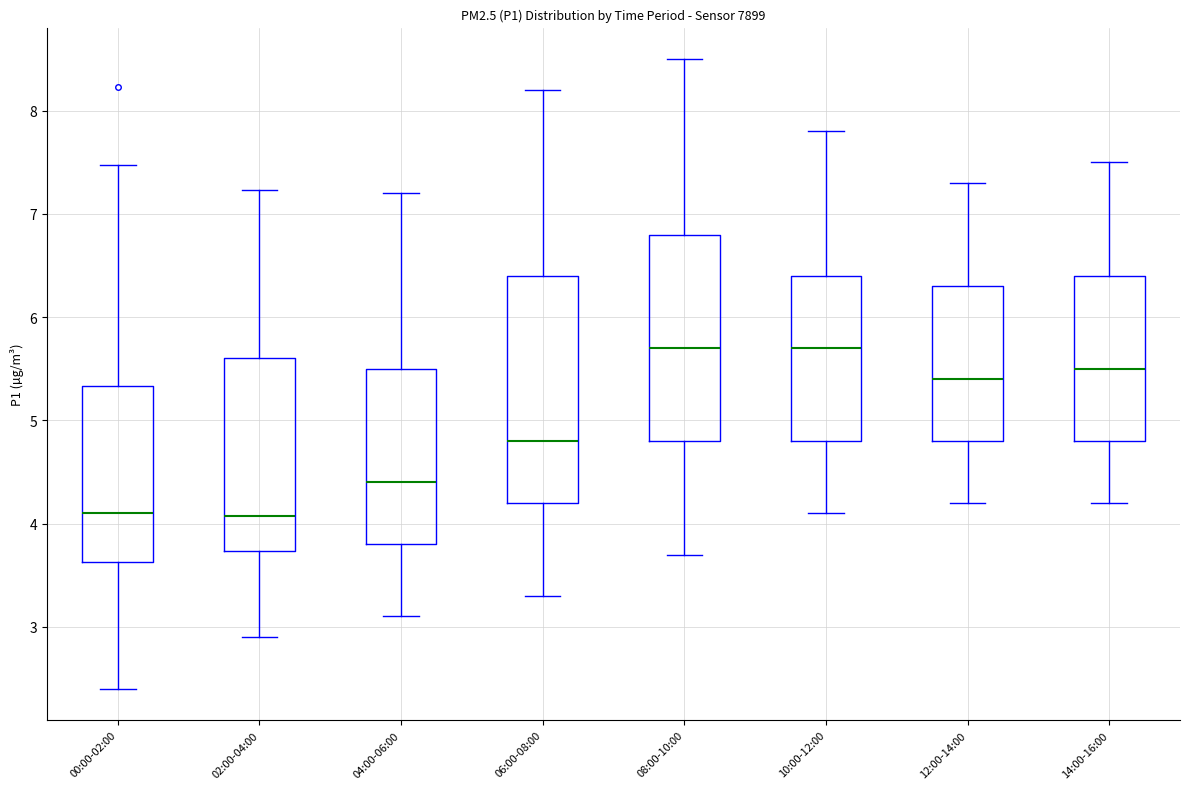

Reading left to right, transcribe this box plot: for each box, give where its median line is, the range the box spans, and where its two whiskers end, as read against the y-axis. The values are not printed on the chart, so give them approximately, as read against the axis.

00:00-02:00: median 4.1, box 3.6 to 5.3, whiskers 2.4 to 7.5
02:00-04:00: median 4.1, box 3.7 to 5.6, whiskers 2.9 to 7.2
04:00-06:00: median 4.4, box 3.8 to 5.5, whiskers 3.1 to 7.2
06:00-08:00: median 4.8, box 4.2 to 6.4, whiskers 3.3 to 8.2
08:00-10:00: median 5.7, box 4.8 to 6.8, whiskers 3.7 to 8.5
10:00-12:00: median 5.7, box 4.8 to 6.4, whiskers 4.1 to 7.8
12:00-14:00: median 5.4, box 4.8 to 6.3, whiskers 4.2 to 7.3
14:00-16:00: median 5.5, box 4.8 to 6.4, whiskers 4.2 to 7.5